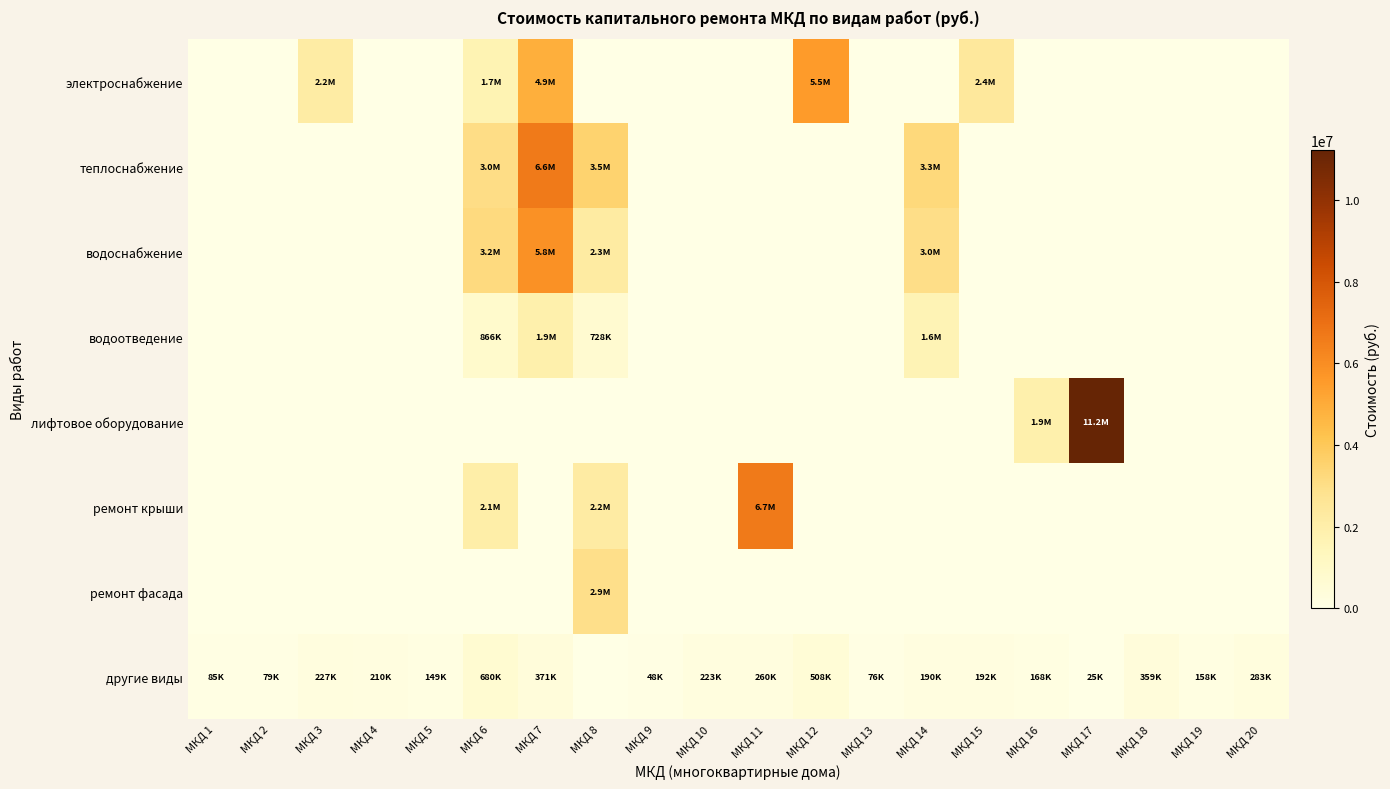

Reading left to right, extract all data points from this chart.

электроснабжение: МКД 1=0.0	МКД 2=0.0	МКД 3=2164748.2	МКД 4=0.0	МКД 5=0.0	МКД 6=1680854.8	МКД 7=4873687.0	МКД 8=0.0	МКД 9=0.0	МКД 10=0.0	МКД 11=0.0	МКД 12=5528680.0	МКД 13=0.0	МКД 14=0.0	МКД 15=2434083.6	МКД 16=0.0	МКД 17=0.0	МКД 18=0.0	МКД 19=0.0	МКД 20=0.0
теплоснабжение: МКД 1=0.0	МКД 2=0.0	МКД 3=0.0	МКД 4=0.0	МКД 5=0.0	МКД 6=3041710.7	МКД 7=6630997.7	МКД 8=3542820.0	МКД 9=0.0	МКД 10=0.0	МКД 11=0.0	МКД 12=0.0	МКД 13=0.0	МКД 14=3253982.1	МКД 15=0.0	МКД 16=0.0	МКД 17=0.0	МКД 18=0.0	МКД 19=0.0	МКД 20=0.0
водоснабжение: МКД 1=0.0	МКД 2=0.0	МКД 3=0.0	МКД 4=0.0	МКД 5=0.0	МКД 6=3197440.0	МКД 7=5844113.5	МКД 8=2253740.9	МКД 9=0.0	МКД 10=0.0	МКД 11=0.0	МКД 12=0.0	МКД 13=0.0	МКД 14=2983290.0	МКД 15=0.0	МКД 16=0.0	МКД 17=0.0	МКД 18=0.0	МКД 19=0.0	МКД 20=0.0
водоотведение: МКД 1=0.0	МКД 2=0.0	МКД 3=0.0	МКД 4=0.0	МКД 5=0.0	МКД 6=865613.6	МКД 7=1887057.2	МКД 8=727730.2	МКД 9=0.0	МКД 10=0.0	МКД 11=0.0	МКД 12=0.0	МКД 13=0.0	МКД 14=1634720.0	МКД 15=0.0	МКД 16=0.0	МКД 17=0.0	МКД 18=0.0	МКД 19=0.0	МКД 20=0.0
лифтовое оборудование: МКД 1=0.0	МКД 2=0.0	МКД 3=0.0	МКД 4=0.0	МКД 5=0.0	МКД 6=0.0	МКД 7=0.0	МКД 8=0.0	МКД 9=0.0	МКД 10=0.0	МКД 11=0.0	МКД 12=0.0	МКД 13=0.0	МКД 14=0.0	МКД 15=0.0	МКД 16=1914030.0	МКД 17=11230920.0	МКД 18=0.0	МКД 19=0.0	МКД 20=0.0
ремонт крыши: МКД 1=0.0	МКД 2=0.0	МКД 3=0.0	МКД 4=0.0	МКД 5=0.0	МКД 6=2058980.0	МКД 7=0.0	МКД 8=2195410.0	МКД 9=0.0	МКД 10=0.0	МКД 11=6664580.0	МКД 12=0.0	МКД 13=0.0	МКД 14=0.0	МКД 15=0.0	МКД 16=0.0	МКД 17=0.0	МКД 18=0.0	МКД 19=0.0	МКД 20=0.0
ремонт фасада: МКД 1=0.0	МКД 2=0.0	МКД 3=0.0	МКД 4=0.0	МКД 5=0.0	МКД 6=0.0	МКД 7=0.0	МКД 8=2943120.0	МКД 9=0.0	МКД 10=0.0	МКД 11=0.0	МКД 12=0.0	МКД 13=0.0	МКД 14=0.0	МКД 15=0.0	МКД 16=0.0	МКД 17=0.0	МКД 18=0.0	МКД 19=0.0	МКД 20=0.0
другие виды: МКД 1=84740.9	МКД 2=78991.9	МКД 3=227292.4	МКД 4=210040.6	МКД 5=148783.6	МКД 6=679763.4	МКД 7=371487.3	МКД 8=0.0	МКД 9=47758.3	МКД 10=222590.2	МКД 11=260290.1	МКД 12=508283.0	МКД 13=76452.7	МКД 14=189903.7	МКД 15=191506.9	МКД 16=167923.7	МКД 17=25016.0	МКД 18=359356.6	МКД 19=157528.1	МКД 20=283281.6